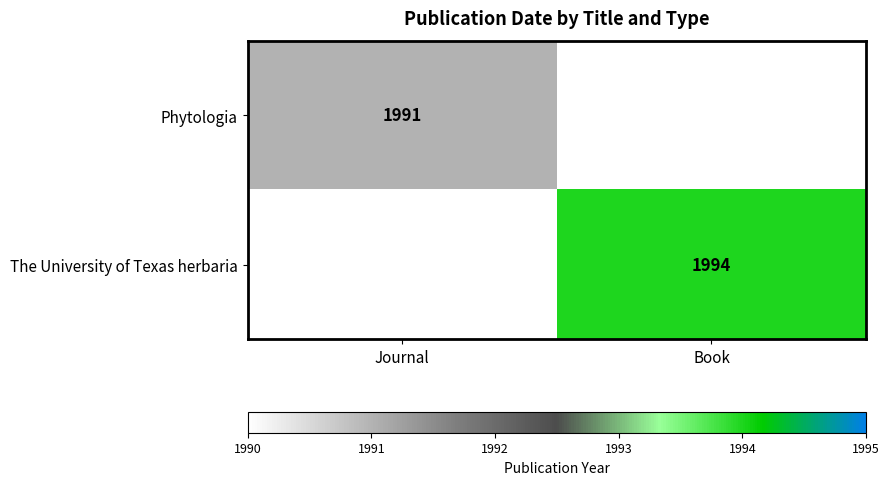

Is the value of Phytologia at Journal greater than the value of The University of Texas herbaria at Book?

No